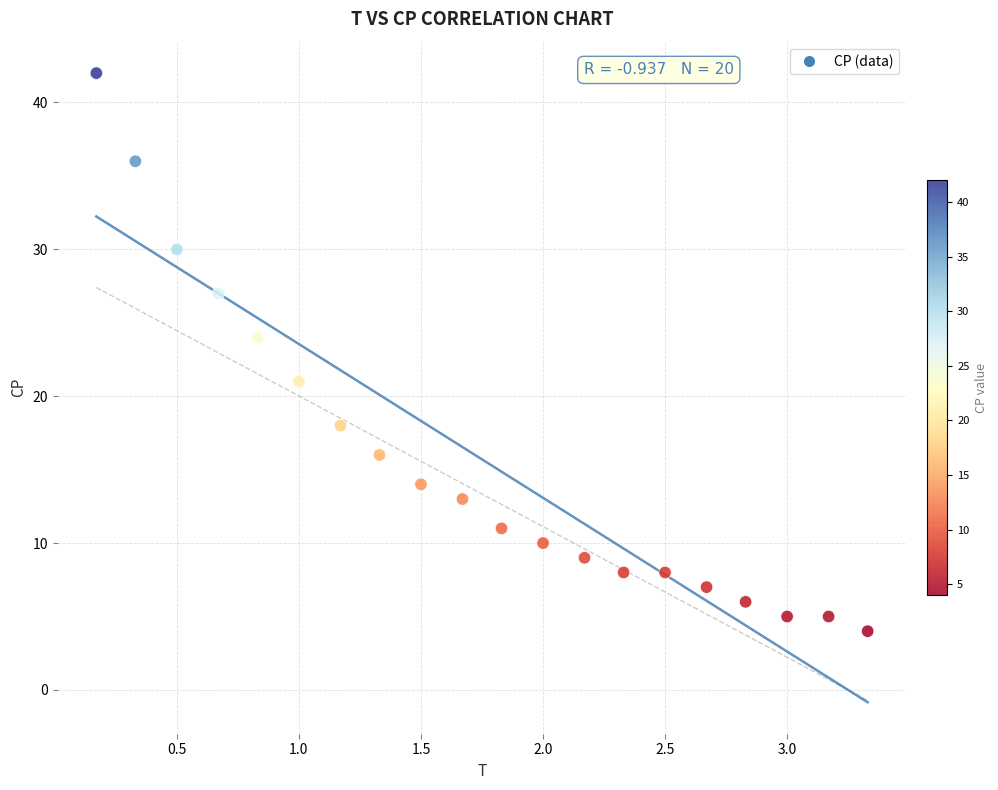

What is the range of Y values (max minus min)?

38